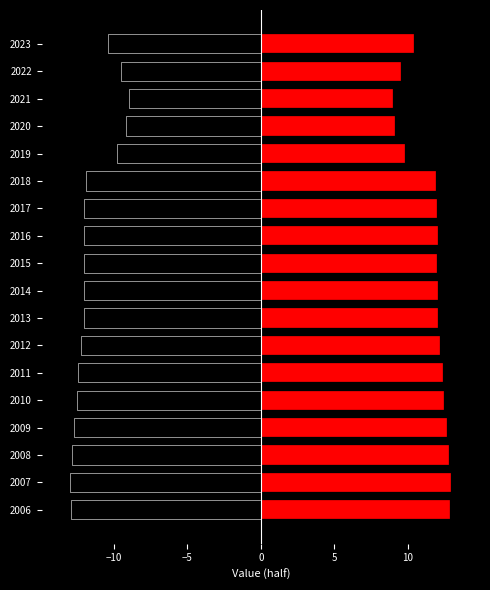

How many data points in Left are less than -12?

10